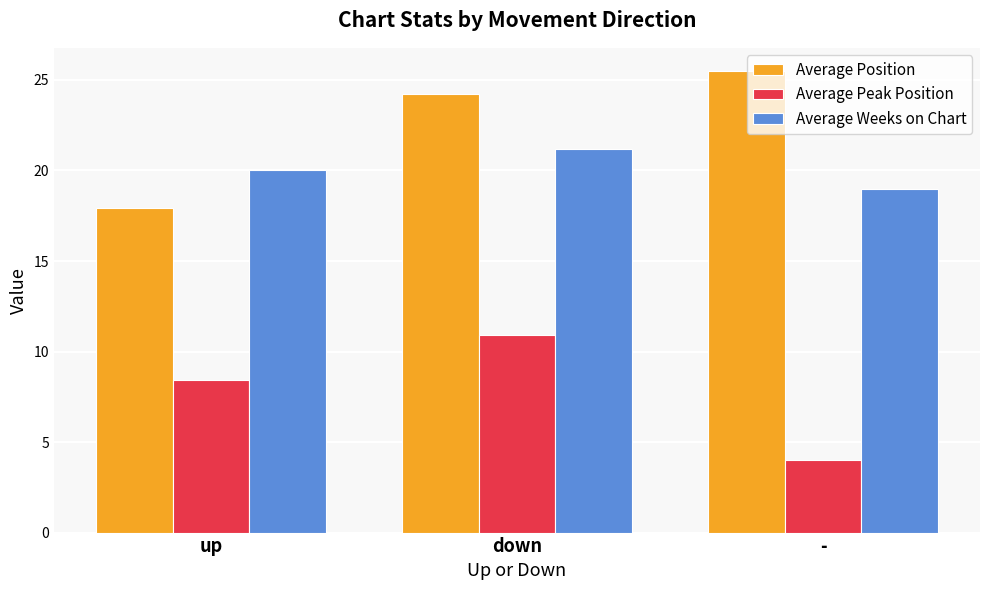

What is the average value of the Average Weeks on Chart series?

20.1